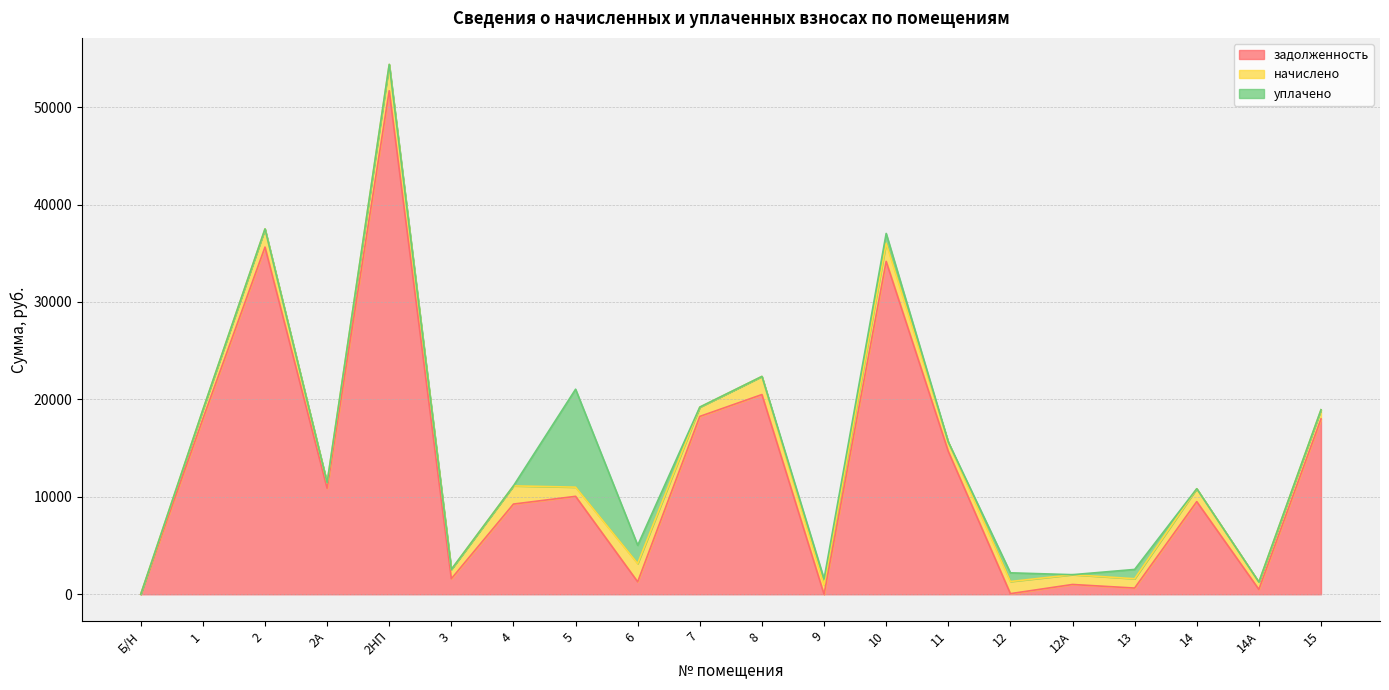

List the labels in order of начислено value, largest first.

2НП, 6, 4, 10, 2, 8, 14, 12, 12А, 3, 7, 11, 13, 1, 5, 9, 15, 14А, 2А, Б/Н